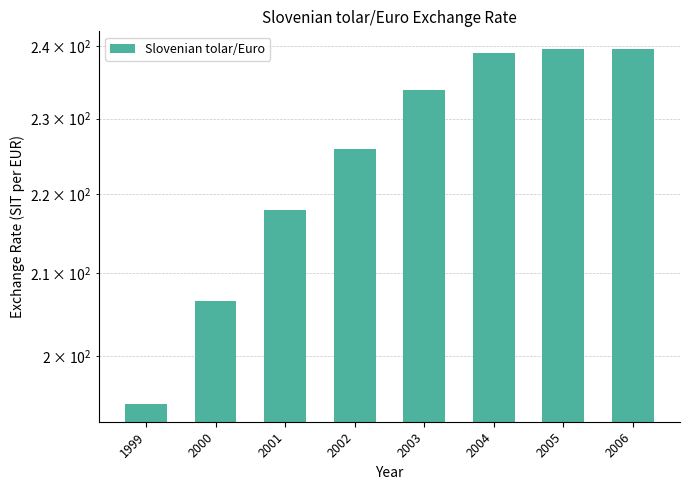

Rank the categories by value from highest to lowest.

2006, 2005, 2004, 2003, 2002, 2001, 2000, 1999